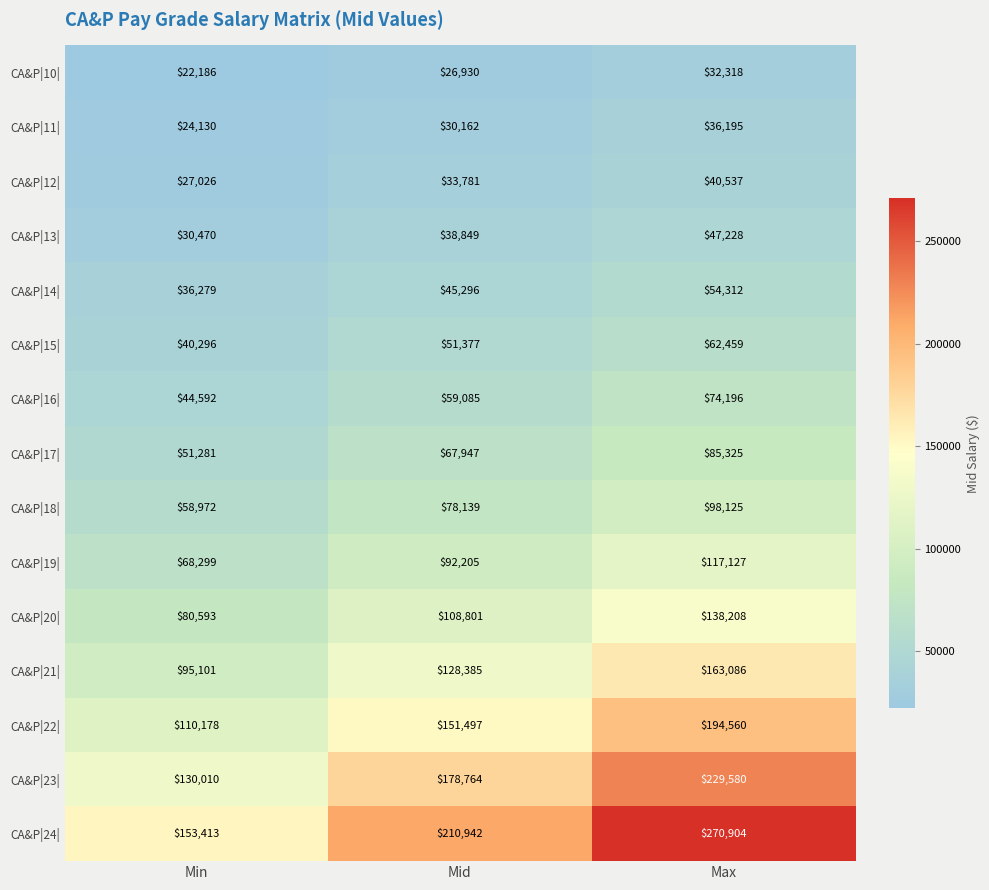

At how many categories does at least one series exceed 104228?

3